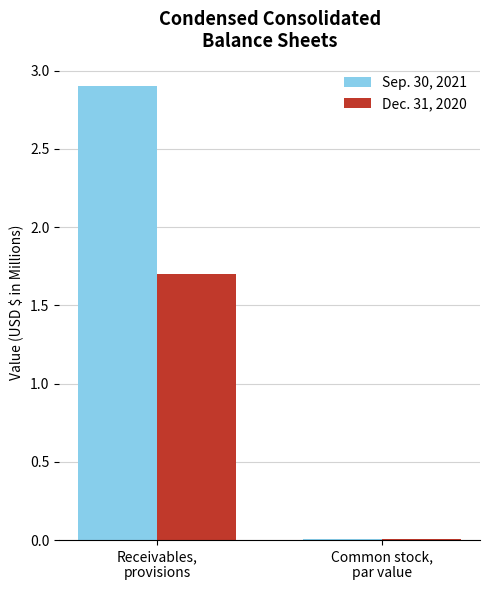

What is the maximum value shown in the chart?

2.9